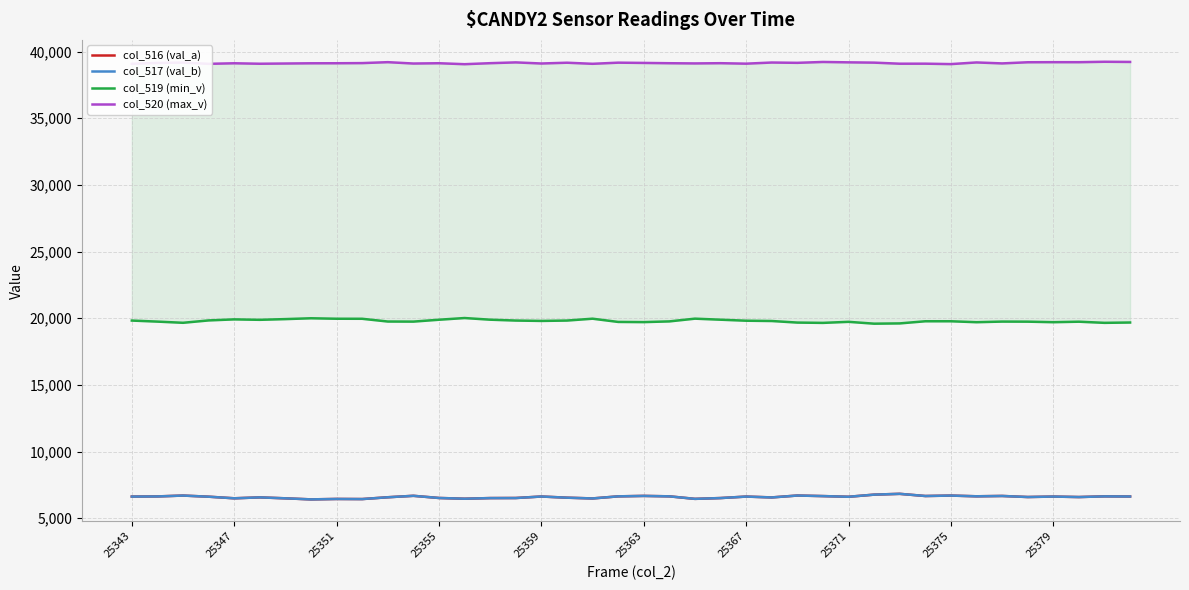

Rank the series at 27 from lowest to highest value.

col_516 (val_a), col_517 (val_b), col_519 (min_v), col_520 (max_v)